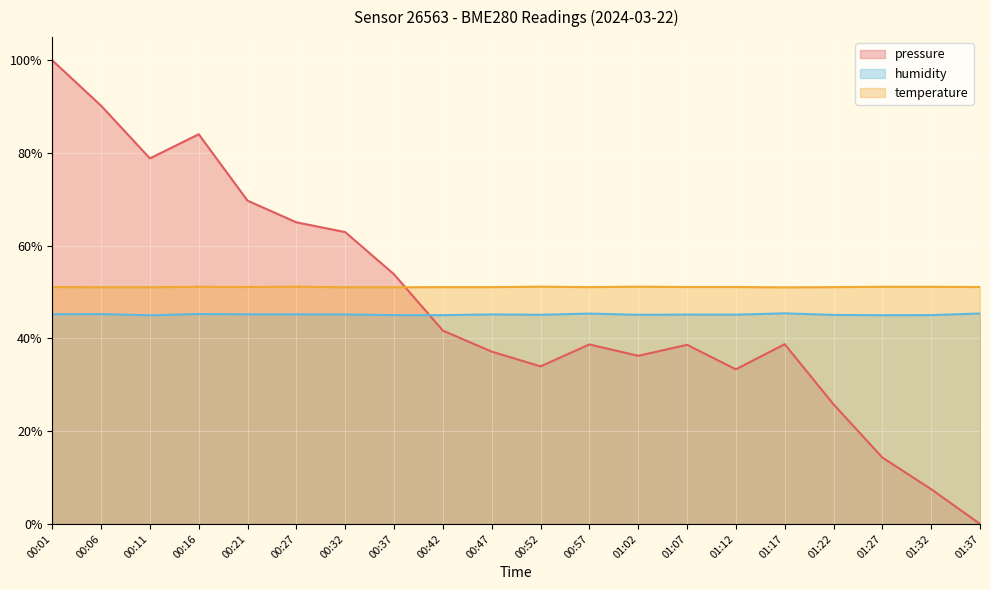

What are all the series names shown in the legend?

pressure, humidity, temperature